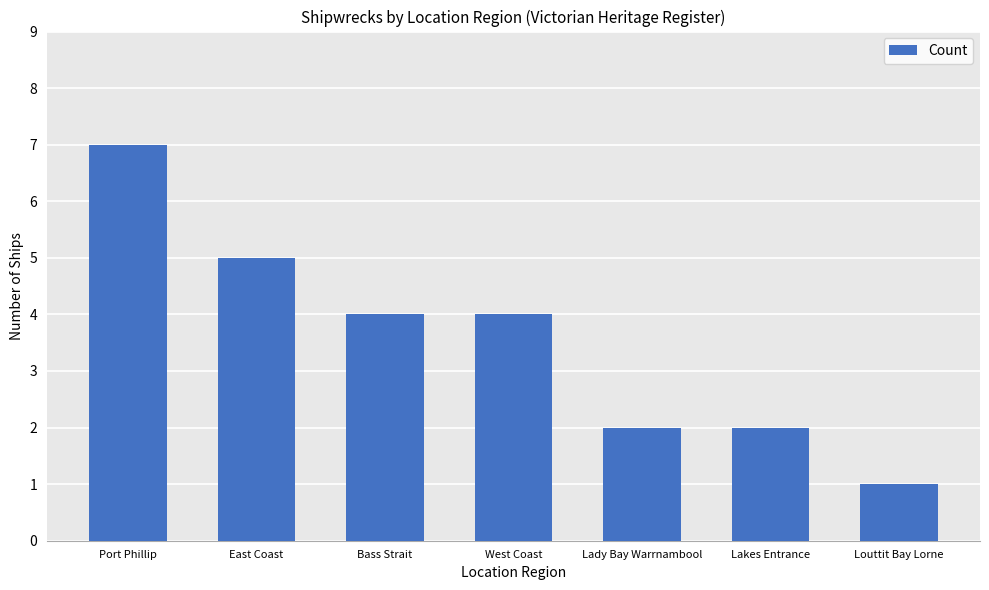

What value does the data have at West Coast?

4